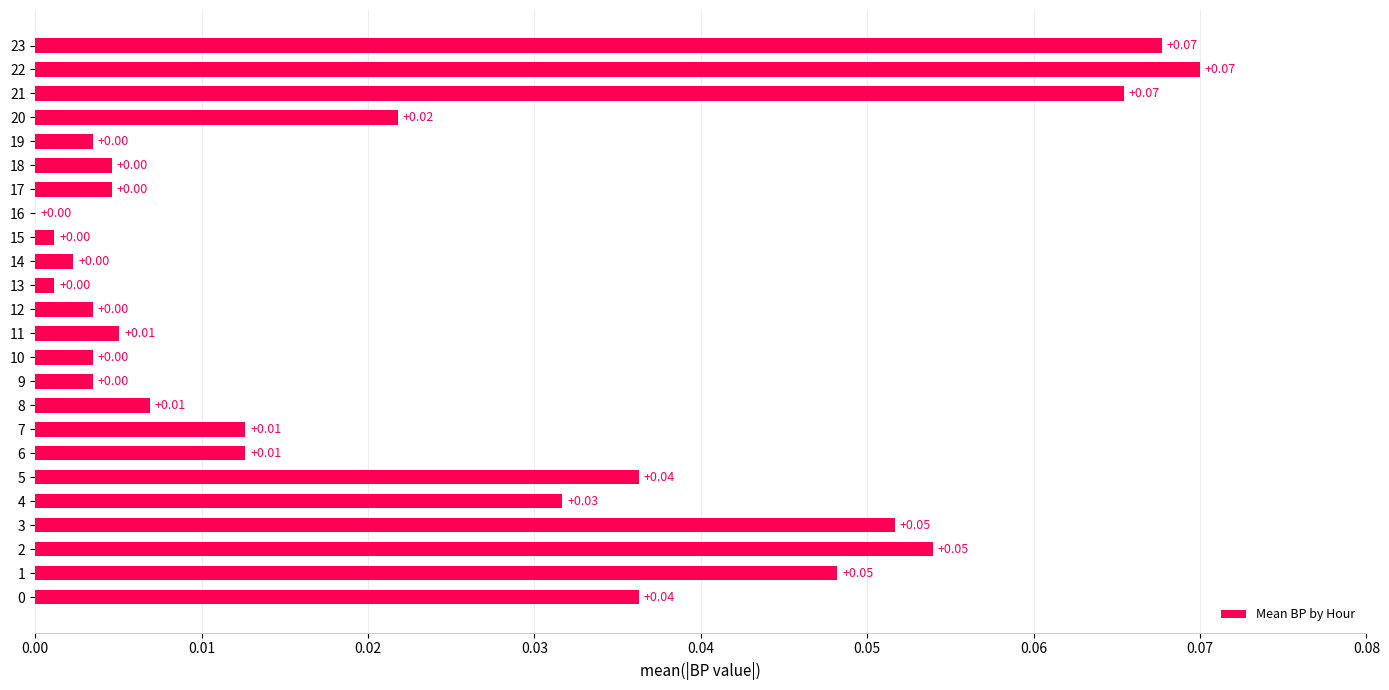

Which has a higher value, 7 or 5?

5